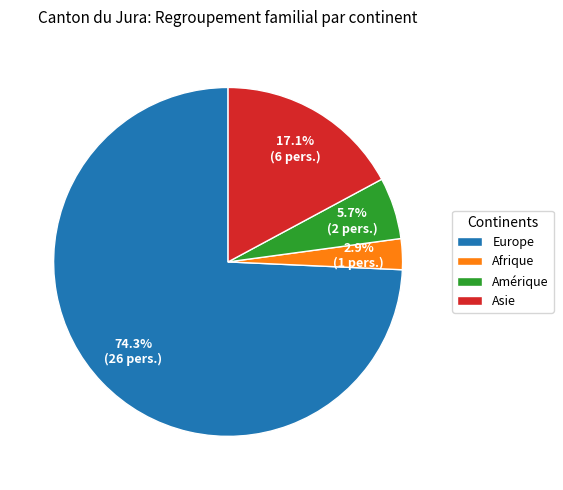

What percentage is NOT represented by Afrique?

97.1%